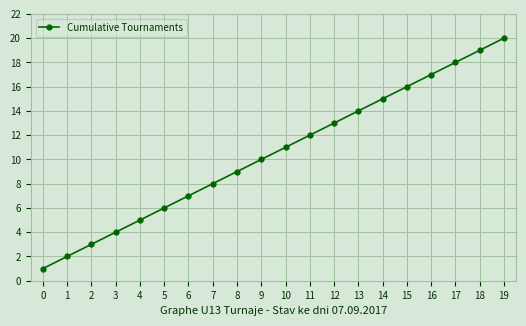

Is it true that the value at 16 is 12?

False